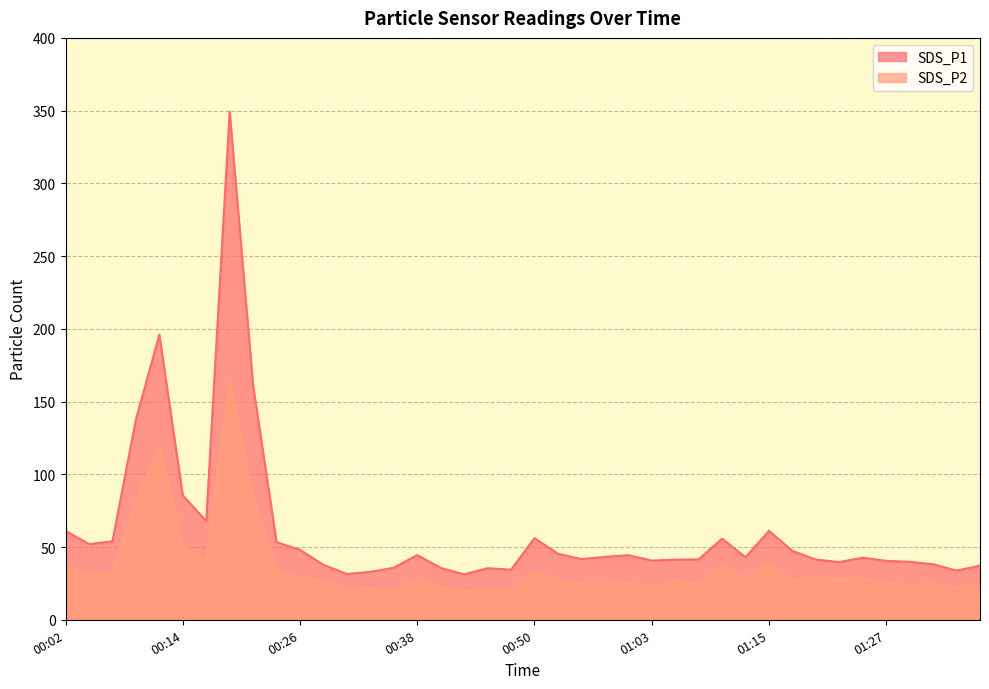

Where is the first local maximum for SDS_P1?

00:12